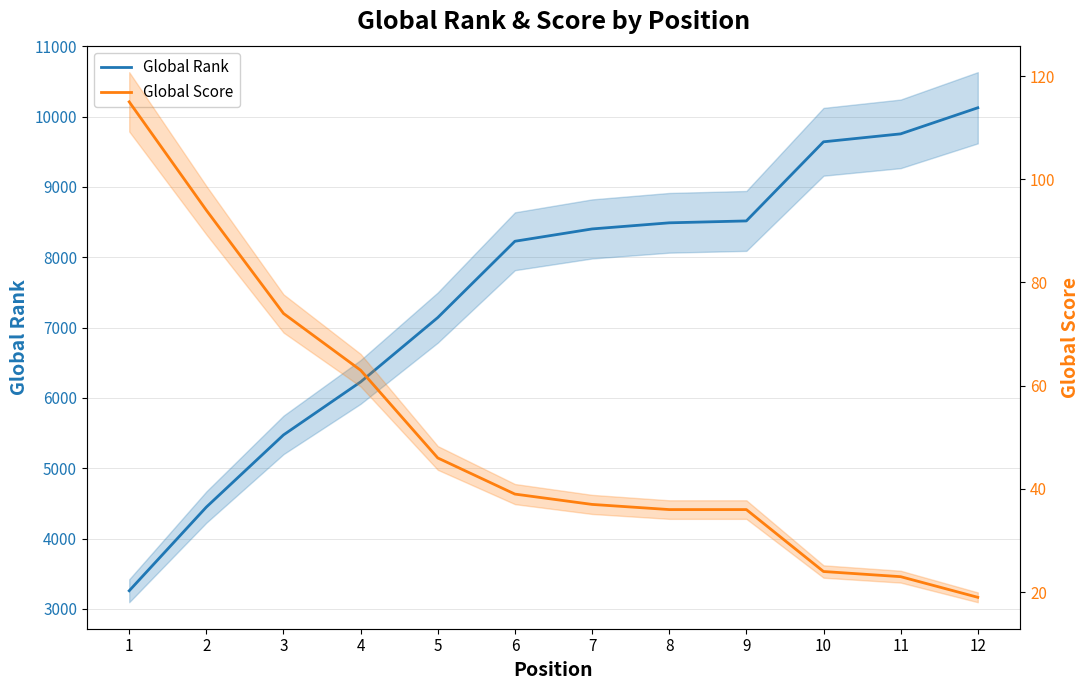

Between 4 and 8, which series saw the biggest shift?

Global Rank